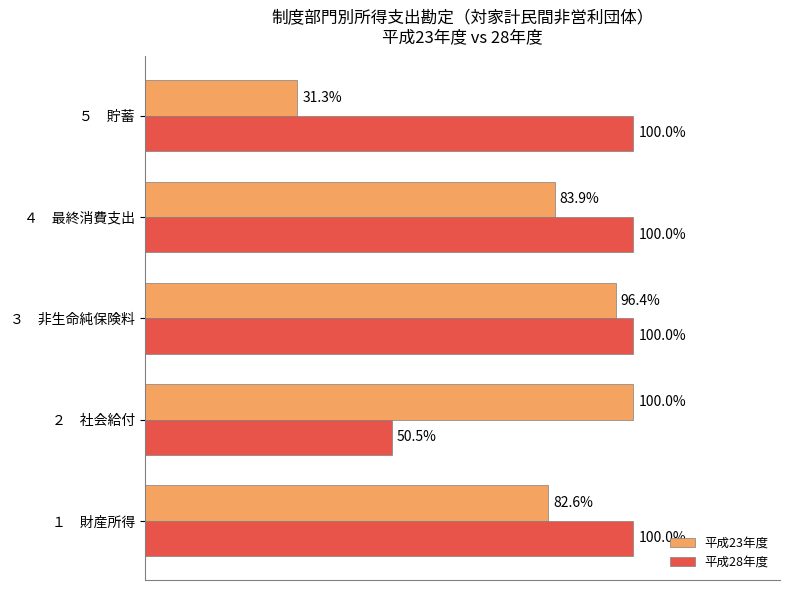

Where is 平成28年度 nearest to the value 75?

２　社会給付